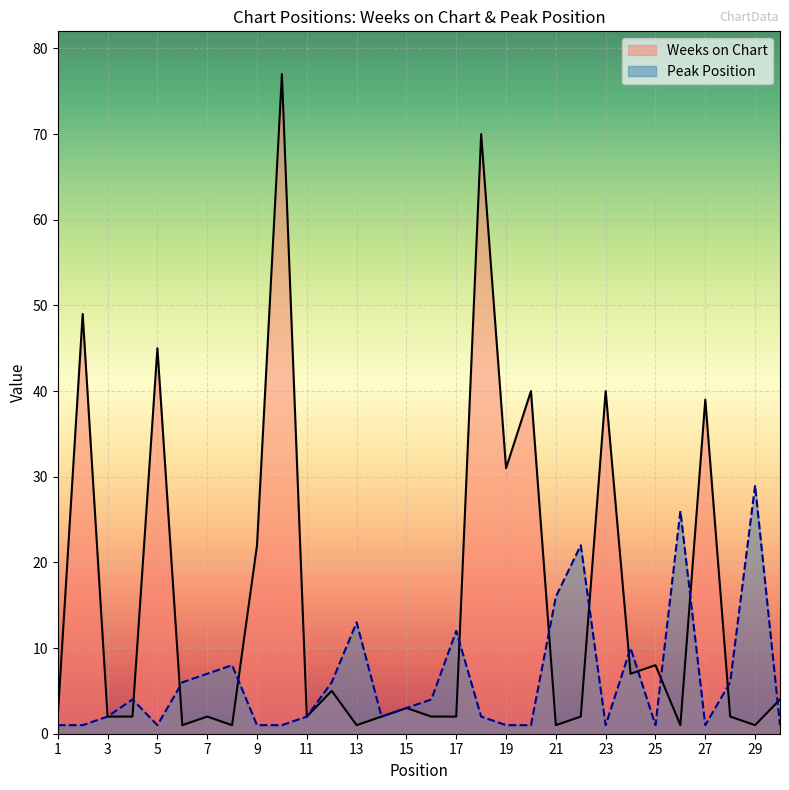

List the labels in order of Weeks on Chart value, smallest first.

6, 8, 13, 21, 26, 29, 1, 3, 4, 7, 11, 14, 16, 17, 22, 28, 15, 30, 12, 24, 25, 9, 19, 27, 20, 23, 5, 2, 18, 10